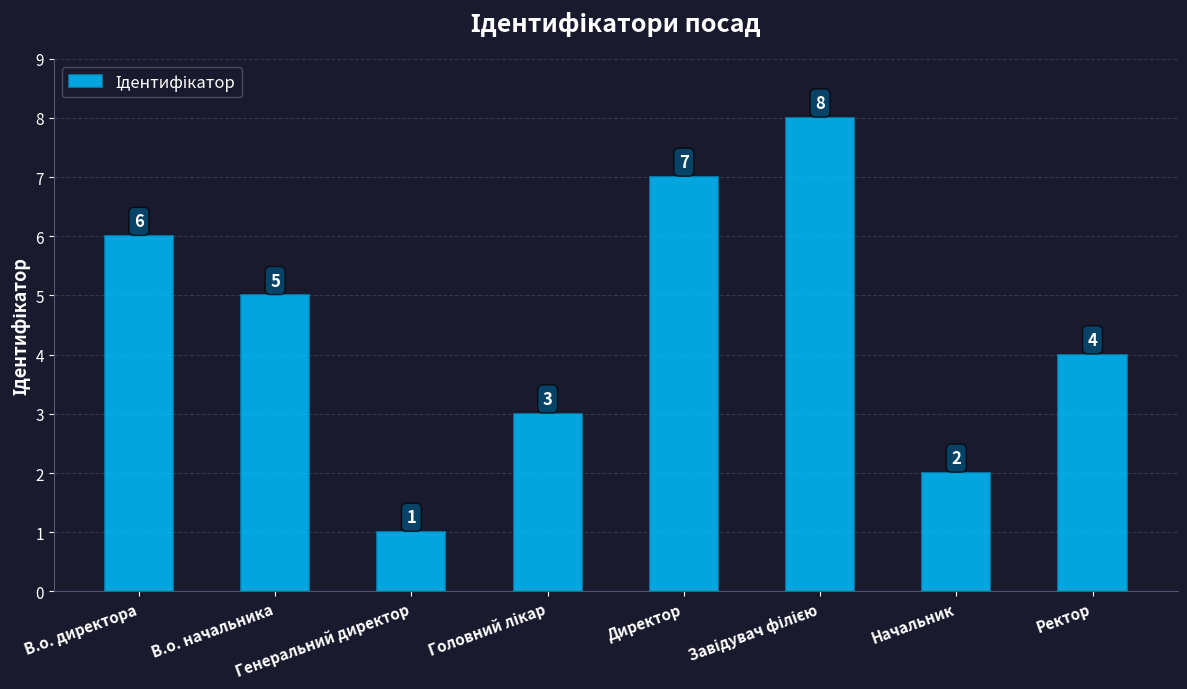

What is the greatest value displayed?

8